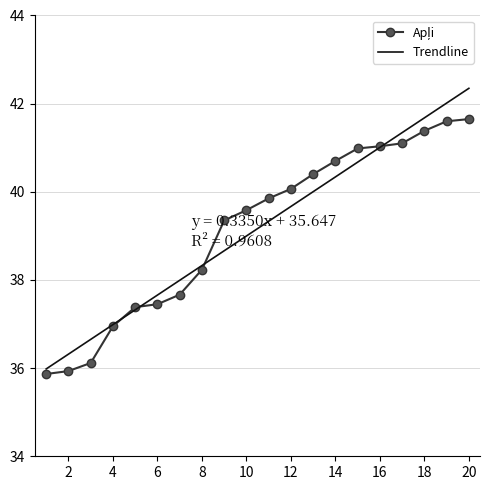

Which series has the largest range (max minus min)?

Trendline